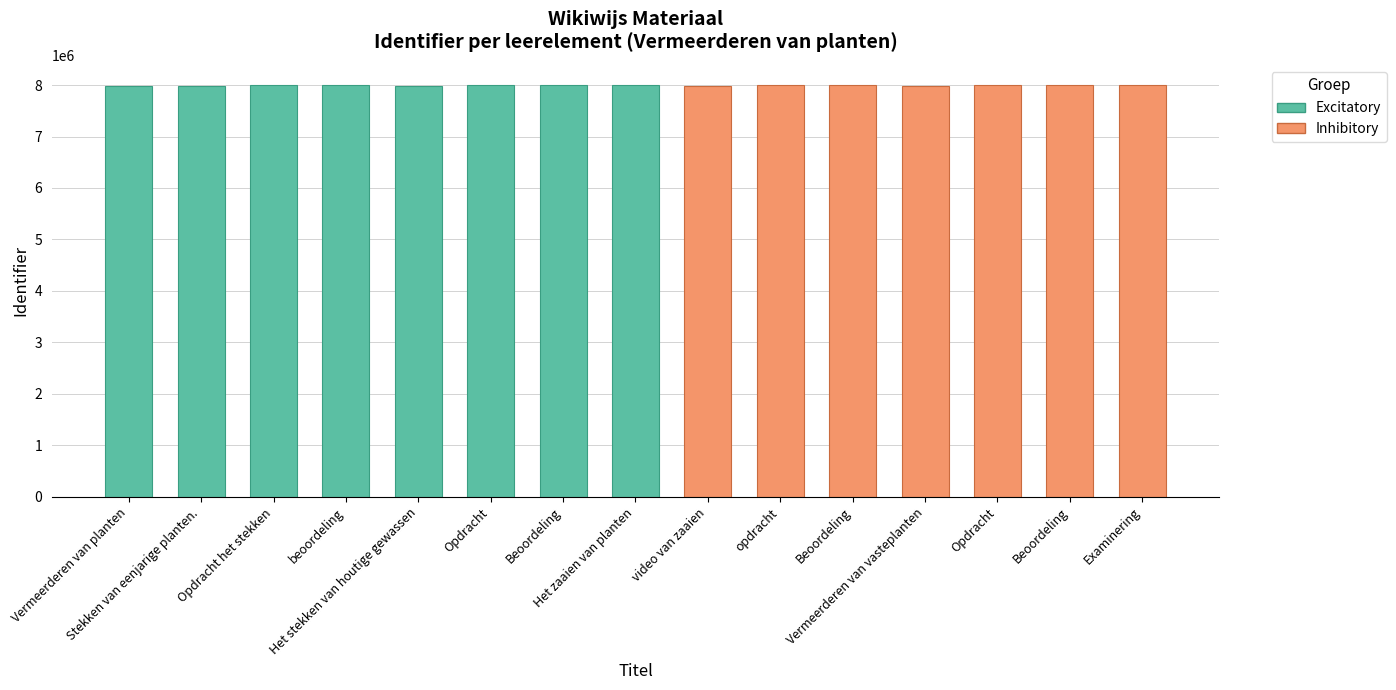

Rank the categories by value from lowest to highest.

Vermeerderen van planten, Stekken van eenjarige planten., Het stekken van houtige gewassen, Vermeerderen van vasteplanten, video van zaaien, Opdracht het stekken, beoordeling, Opdracht, Beoordeling, Beoordeling, opdracht, Beoordeling, Het zaaien van planten, Opdracht, Examinering